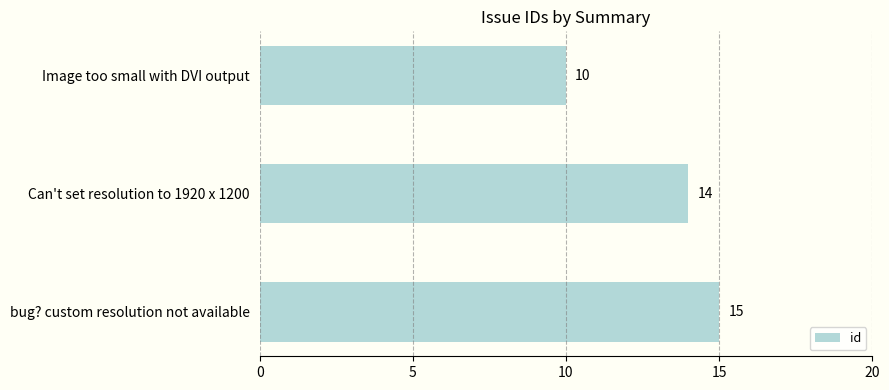

The value at Image too small with DVI output is 10. True or false?

True